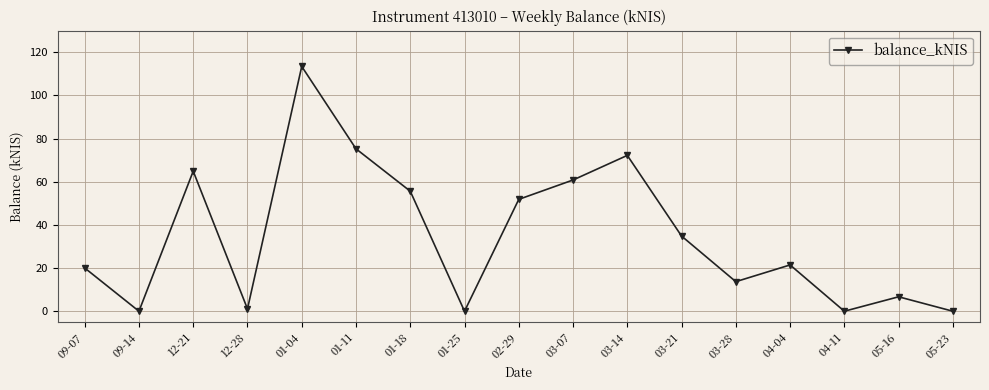

Is it true that the value at 09-07 is 34.3?

False